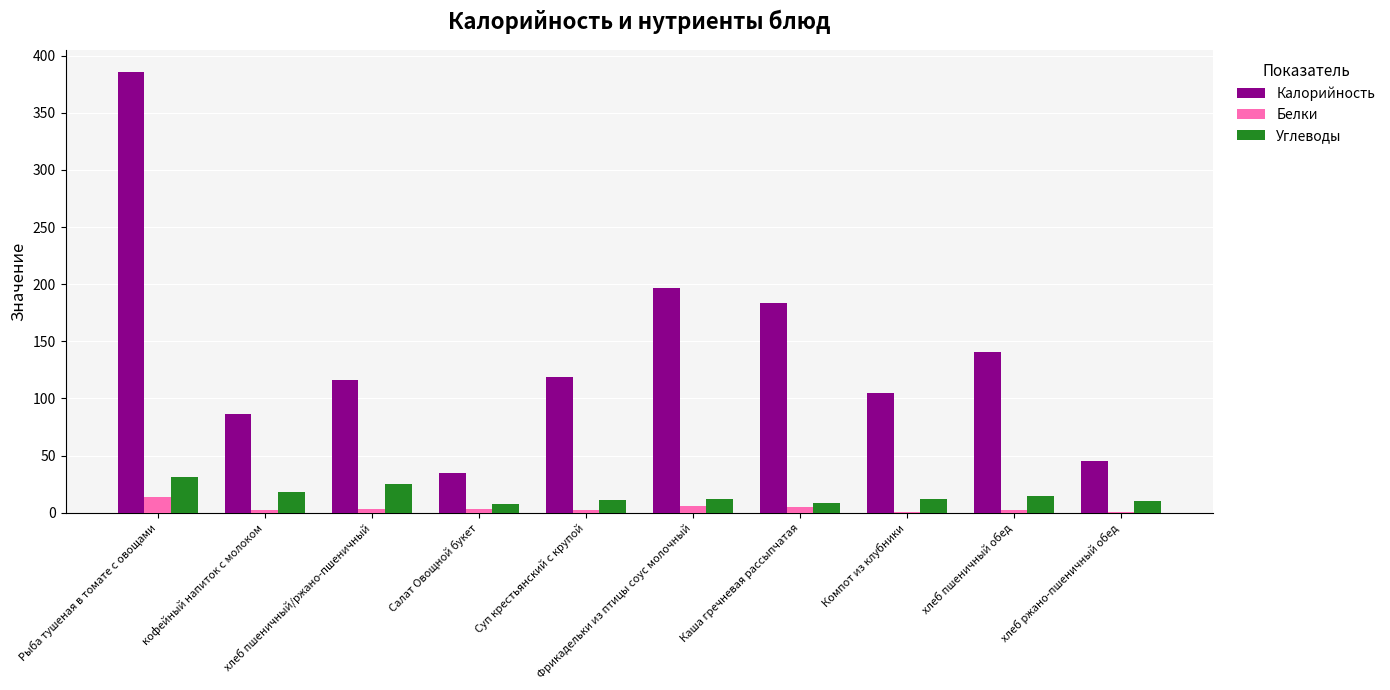

What are all the series names shown in the legend?

Калорийность, Белки, Углеводы